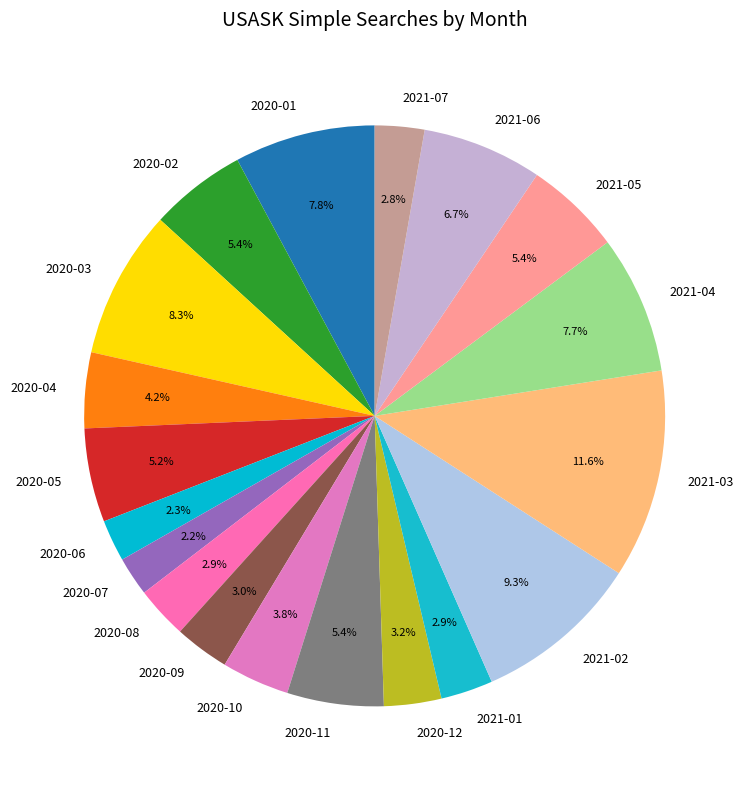

What is the largest slice in the pie chart?

2021-03